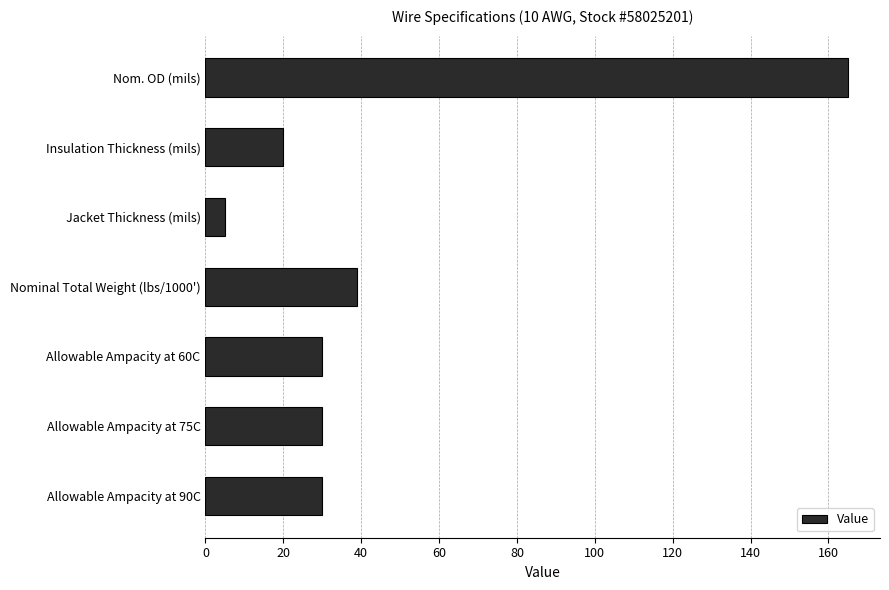

What position from the top is Nominal Total Weight (lbs/1000')?

4